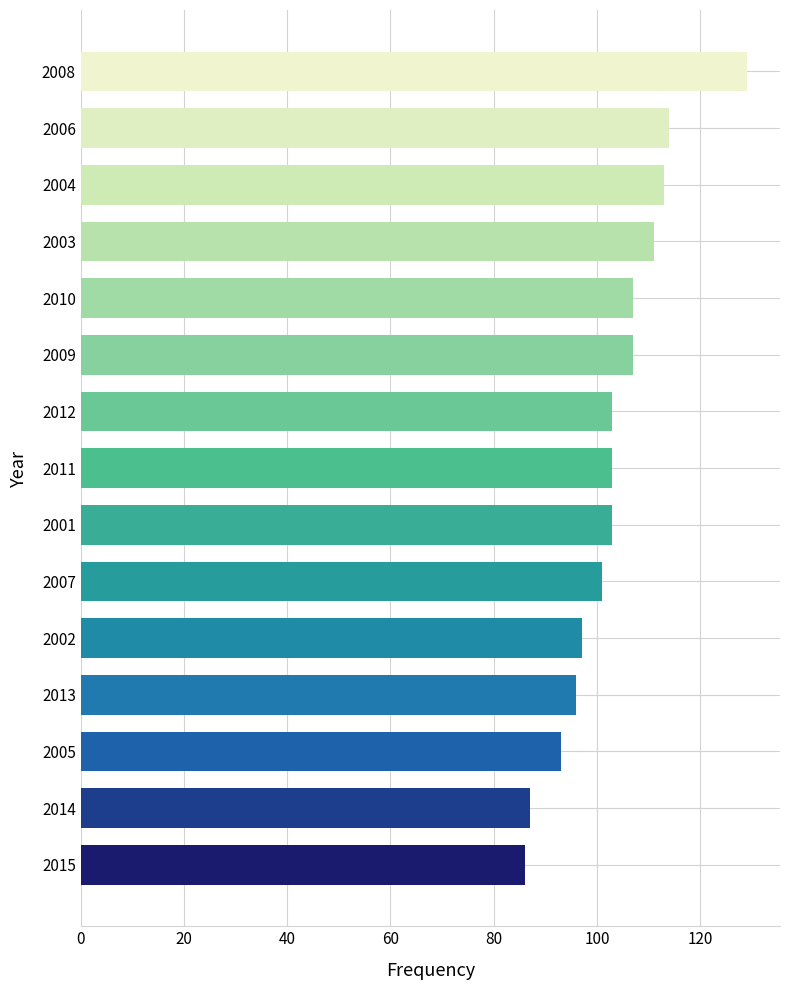

What is the smallest value displayed?

86